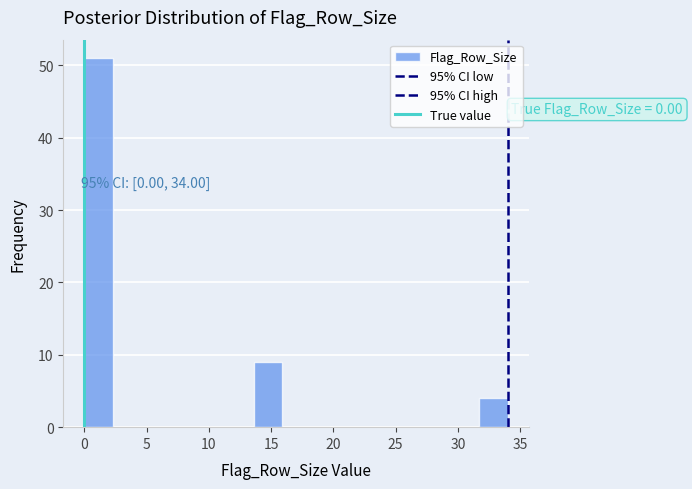

Over which range of the x-axis is the bar tallest?

0.0 to 2.5